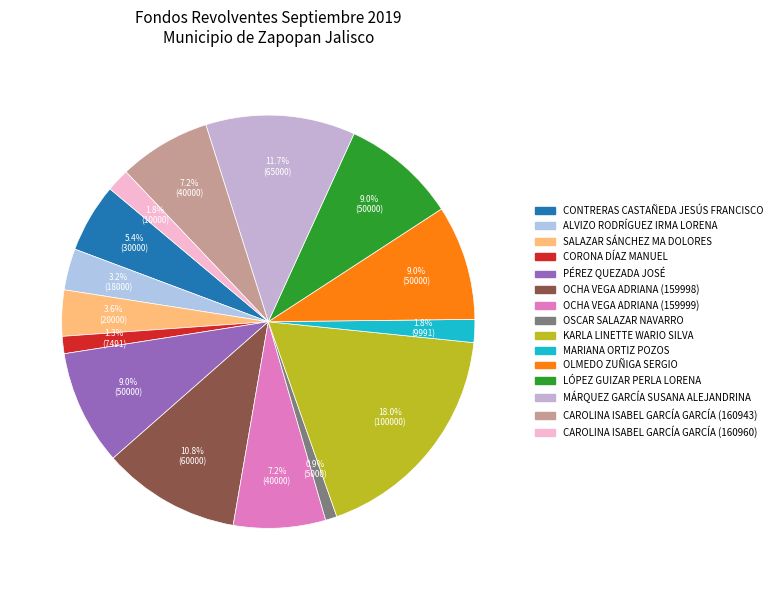

Which category has the biggest portion of the pie?

KARLA LINETTE WARIO SILVA